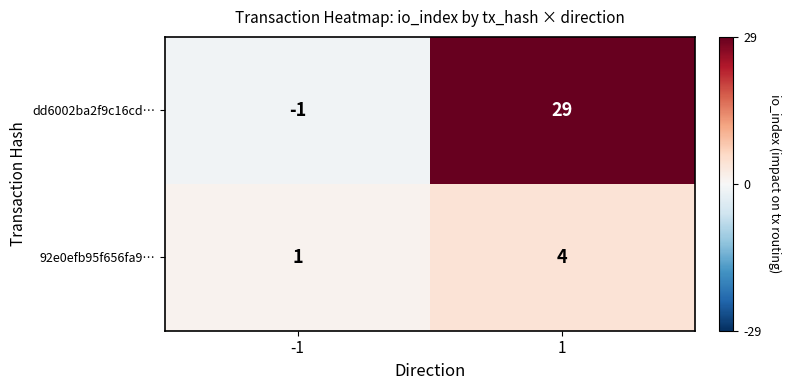

The value of 92e0efb95f656fa9… at 1 is 5. True or false?

False